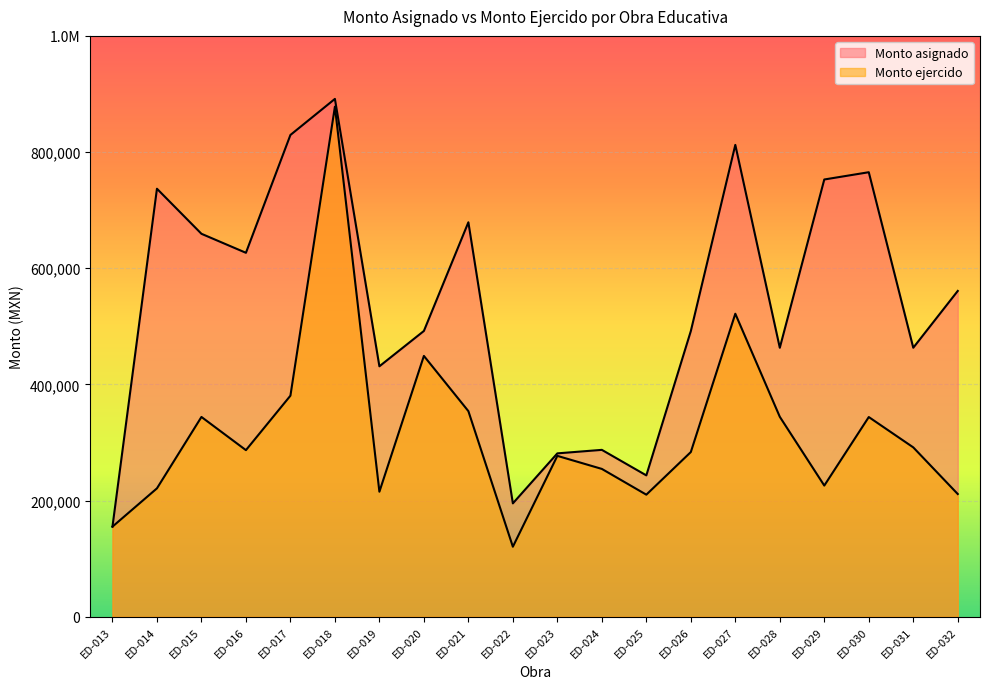

Read the Monto ejercido value at ED-017.

380587.7